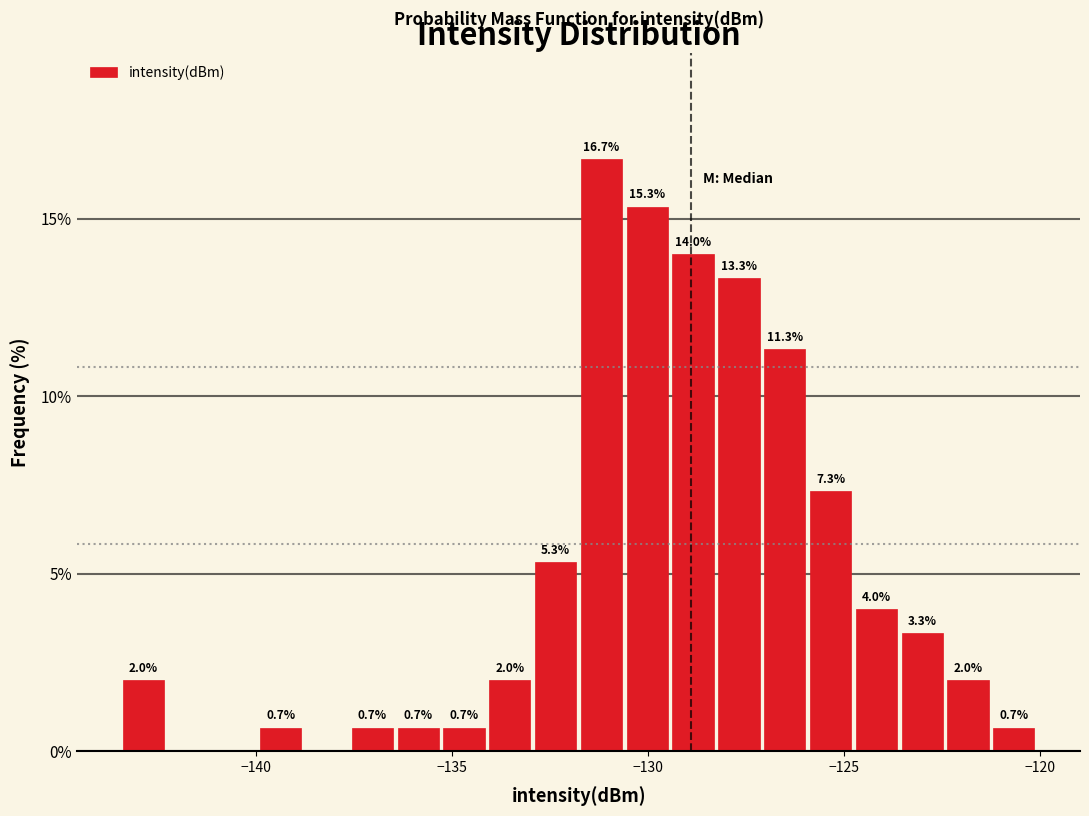

Read against the x-axis, roughly where is the centre of the tallest bar?

-131.0